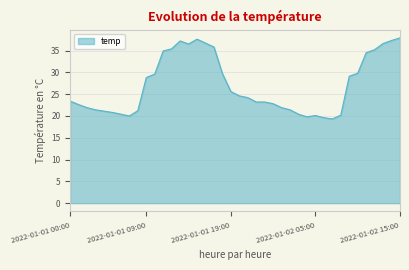

What is the difference between the maximum and minimum values?

18.6